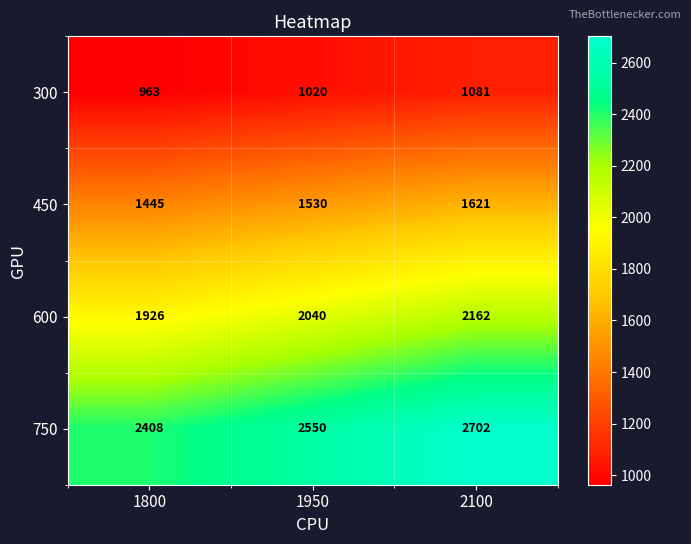

The 450 series shows 347 at 2100. True or false?

False